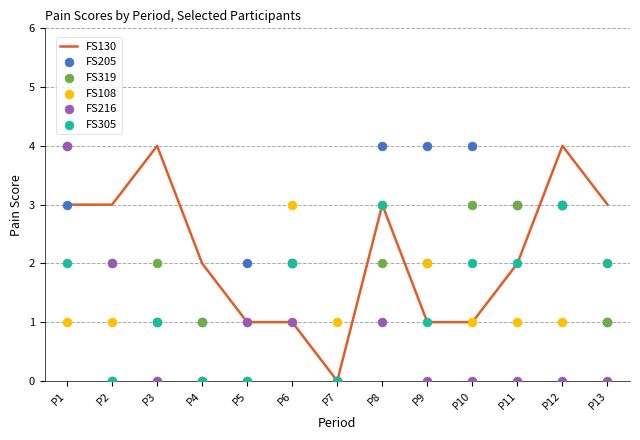

Is the value of FS108 at P1 greater than the value of FS216 at P6?

No